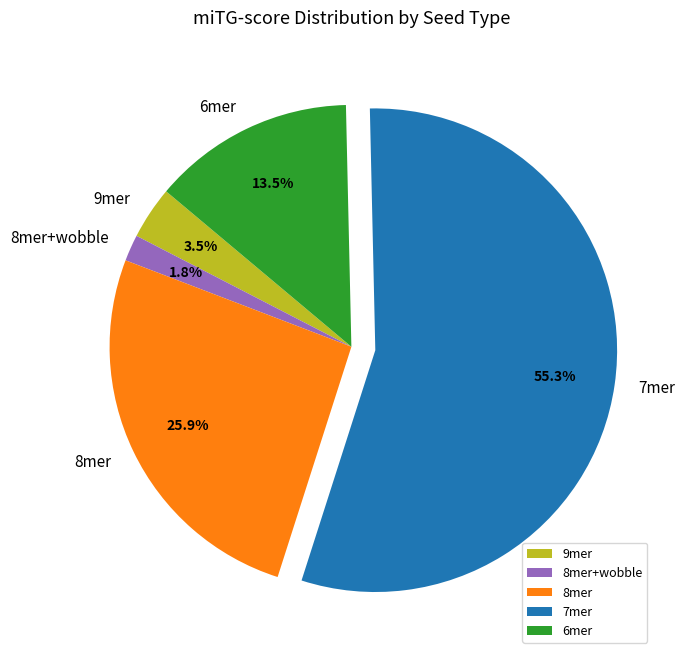

To the nearest percent, what is the average slice percentage?

20%